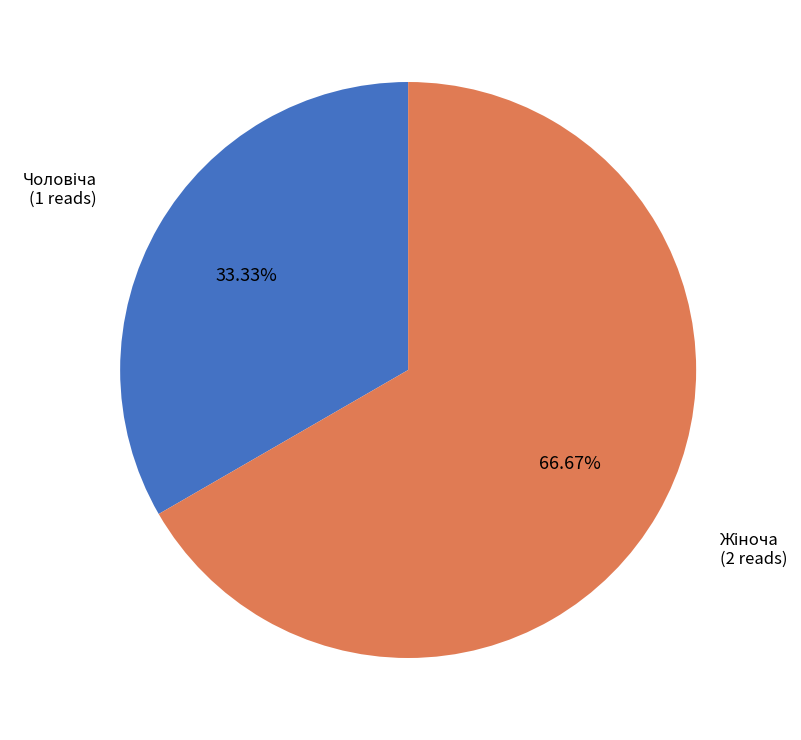

Is there a majority slice in this chart?

Yes